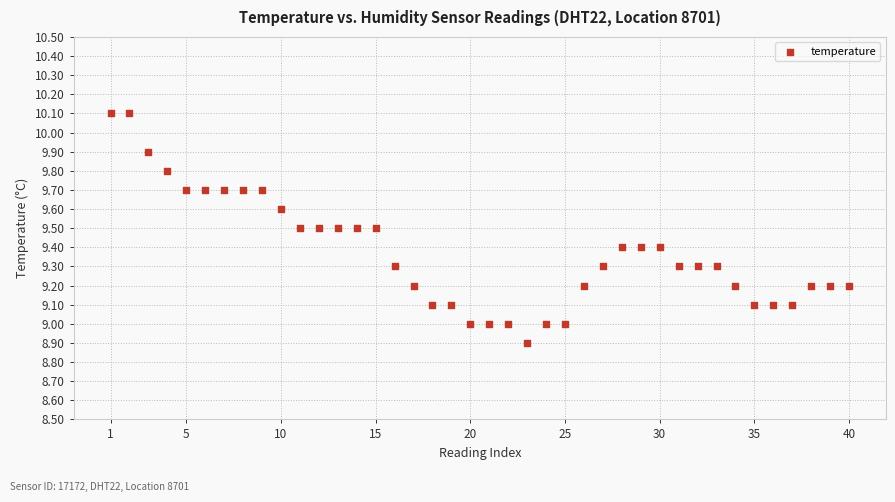

What is the range of Y values (max minus min)?

1.2